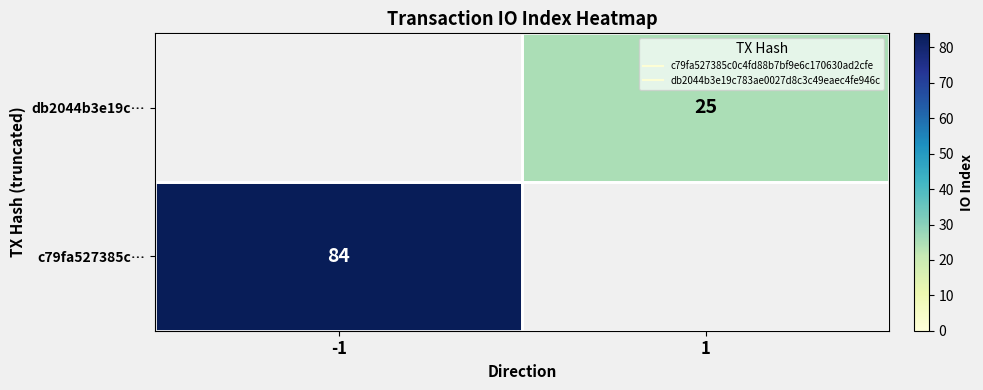

What is the minimum value for c79fa527385c…?

84.0